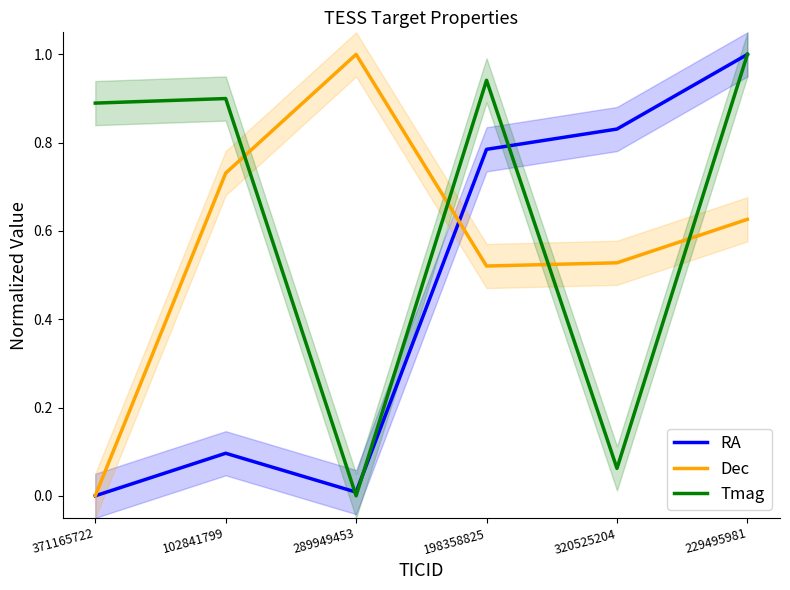

The value of RA at 320525204 is 0.8. True or false?

True